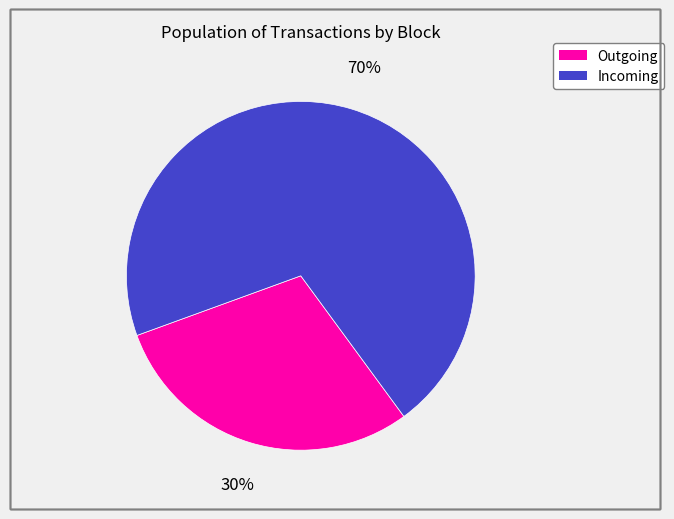

Is there a majority slice in this chart?

Yes